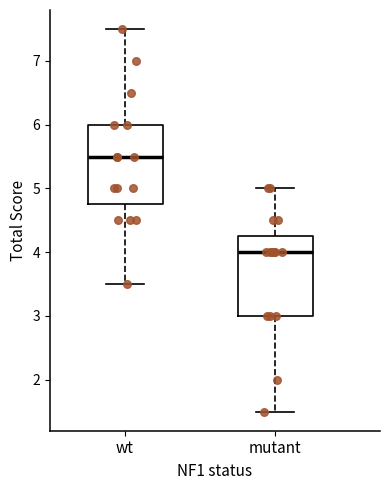

Reading left to right, read every box against the y-axis: the position of its median line, the range the box covers, and the ends of its whiskers. The values are not printed on the chart, so give them approximately, as read against the axis.

wt: median 5.5, box 4.8 to 6.0, whiskers 3.5 to 7.5
mutant: median 4.0, box 3.0 to 4.3, whiskers 1.5 to 5.0